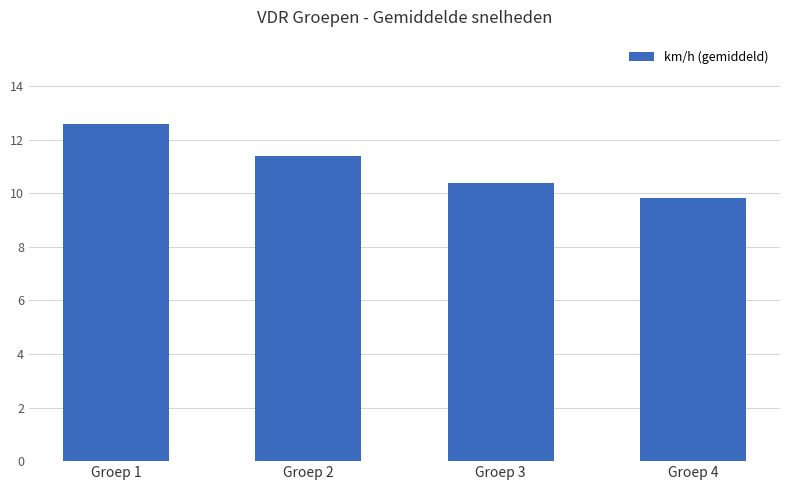

Rank the categories by value from lowest to highest.

Groep 4, Groep 3, Groep 2, Groep 1